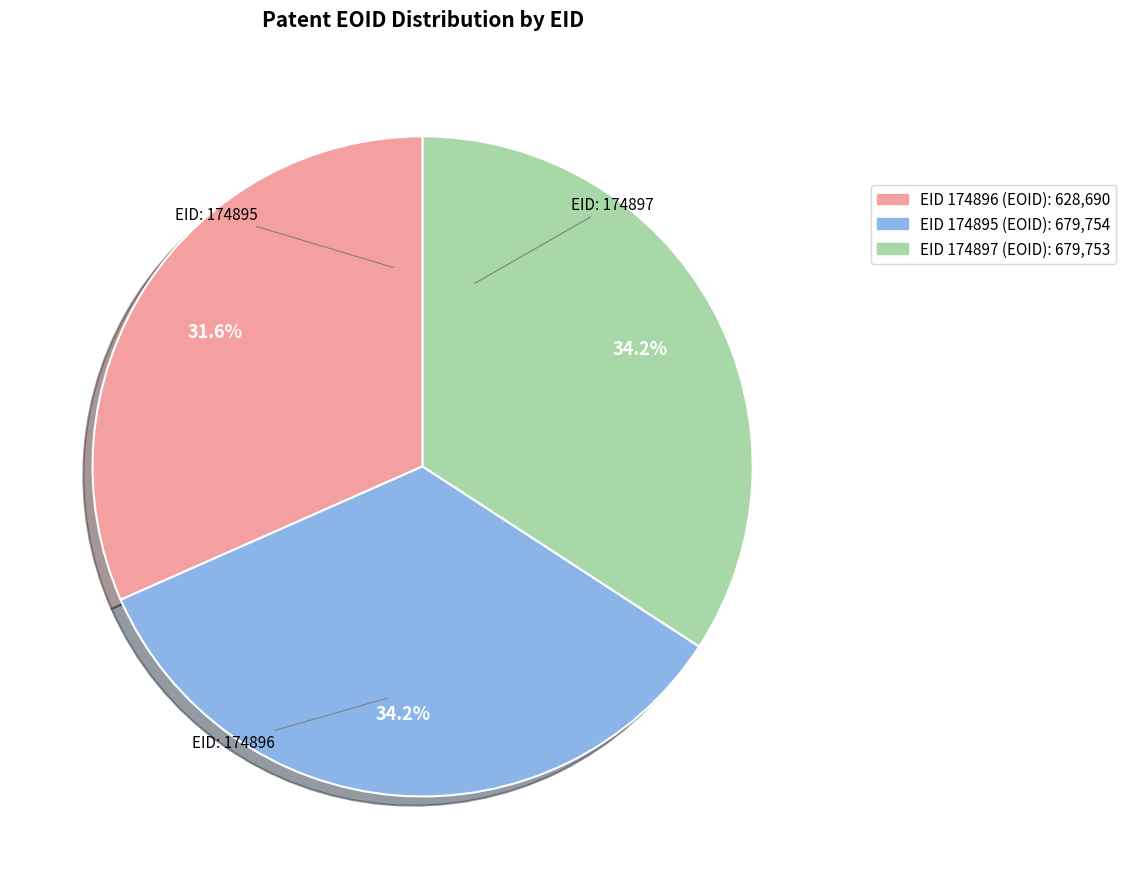

Does any single category account for the majority?

No